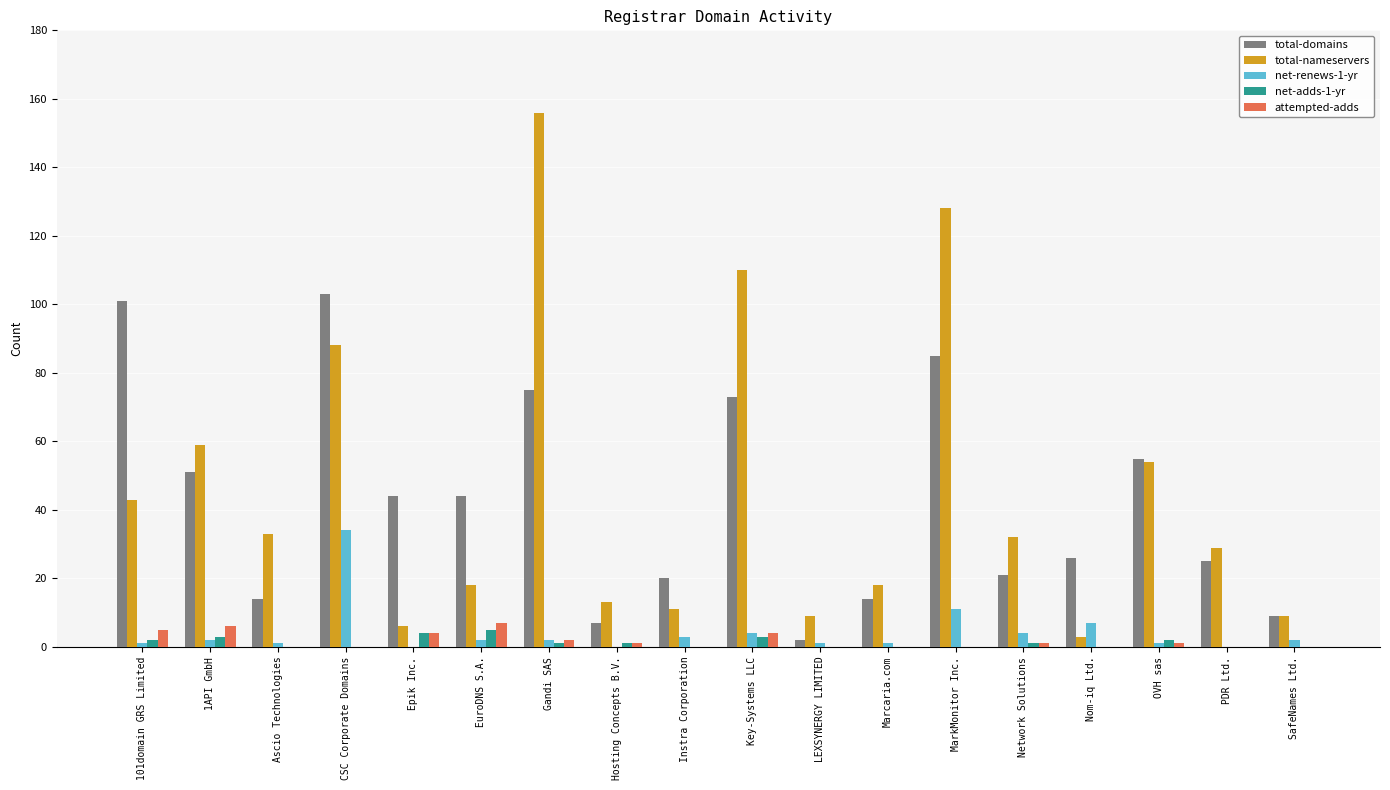

What is the sum of all total-domains values?

769